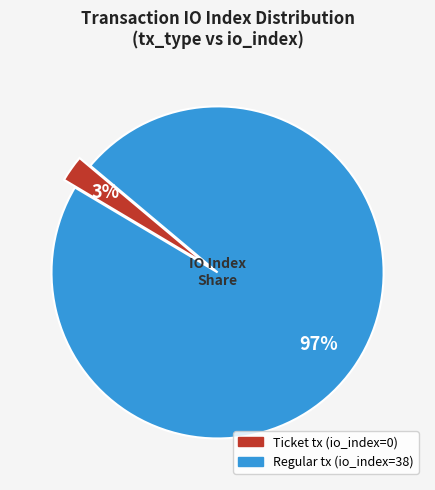

Combined, do Ticket tx (io_index=0) and Regular tx (io_index=38) account for over 50%?

Yes